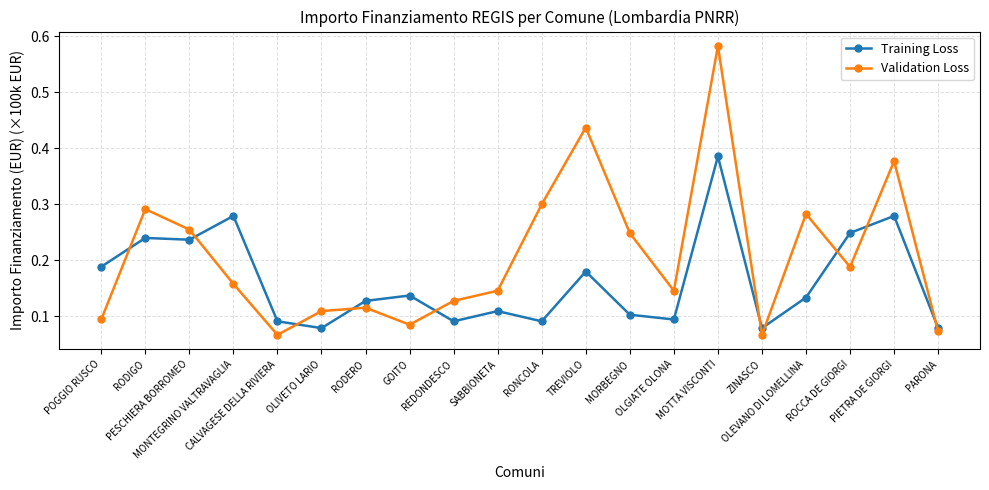

Which series has the widest spread of values?

Validation Loss